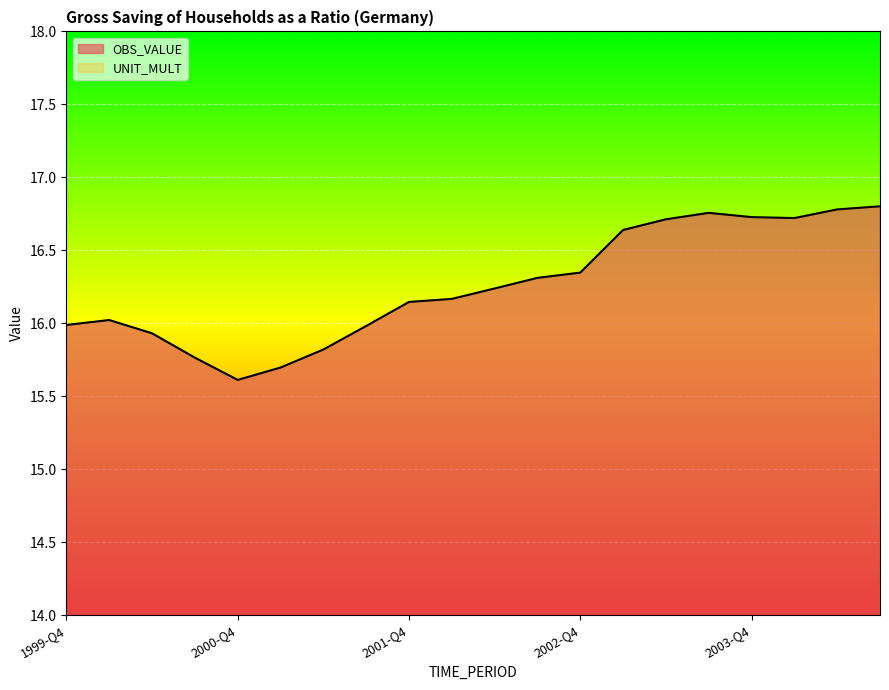

How many data points are less than 16?

7